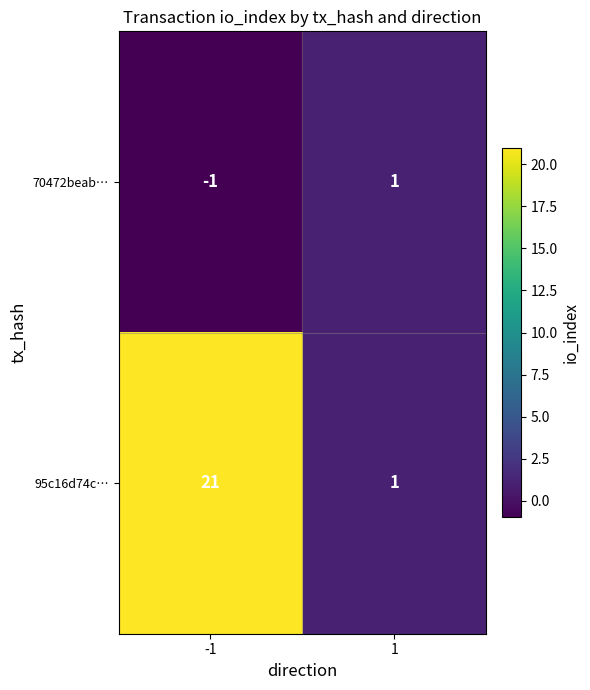

At -1, list the series in order from smallest to largest.

70472beab…, 95c16d74c…